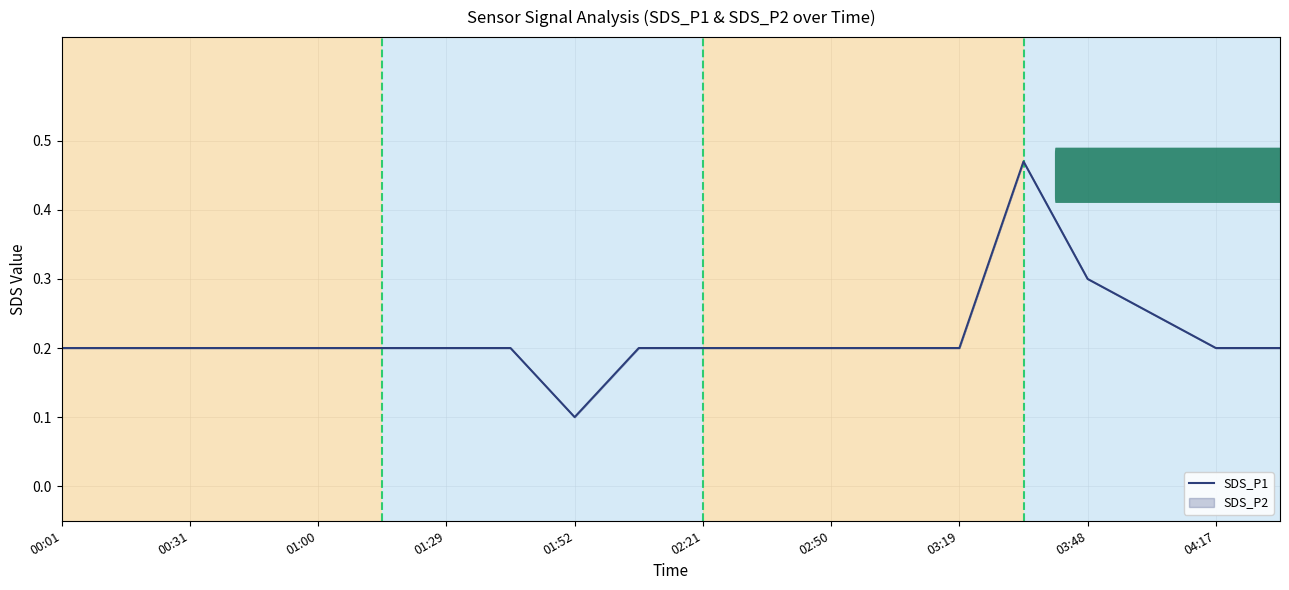

Is it true that the value at 03:19 is 0.1?

False